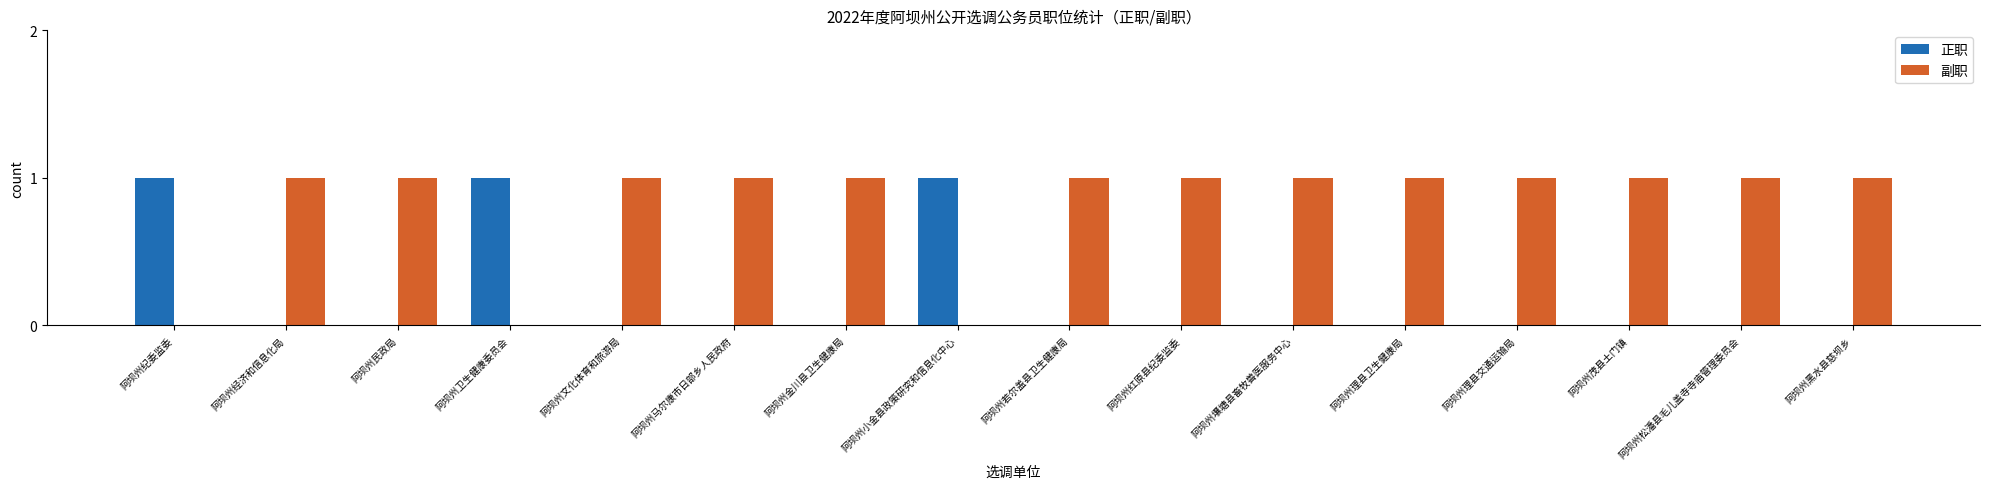

The 副职 series shows 0 at 阿坝州茂县土门镇. True or false?

False